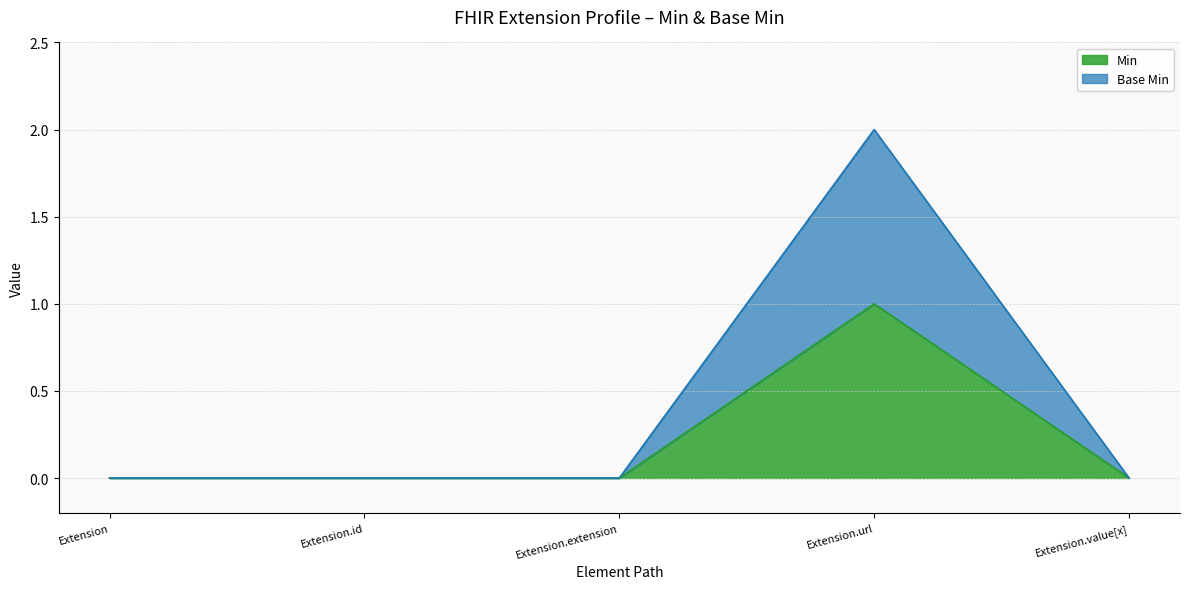

What is the difference between the Base Min values at Extension.extension and Extension.url?

2